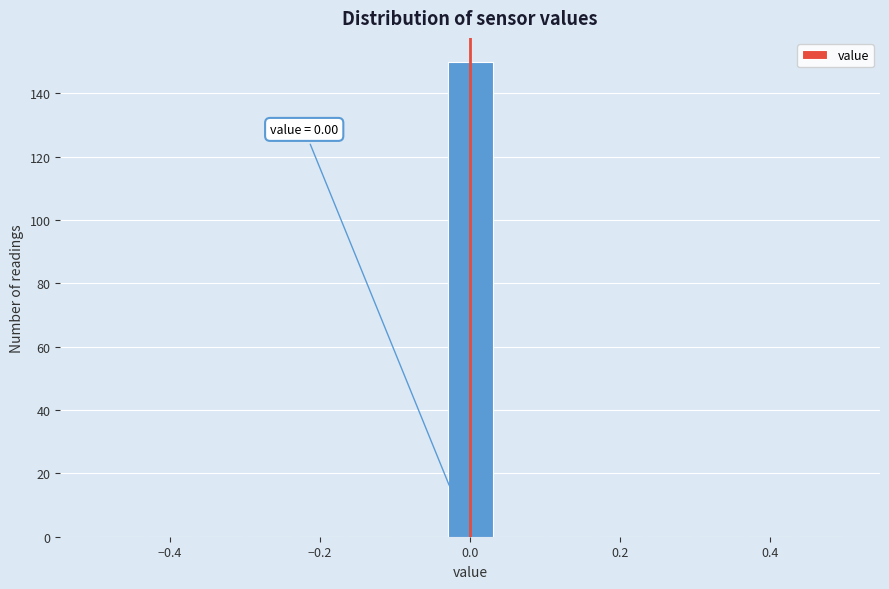

Read against the x-axis, roughly where is the centre of the tallest bar?

0.00